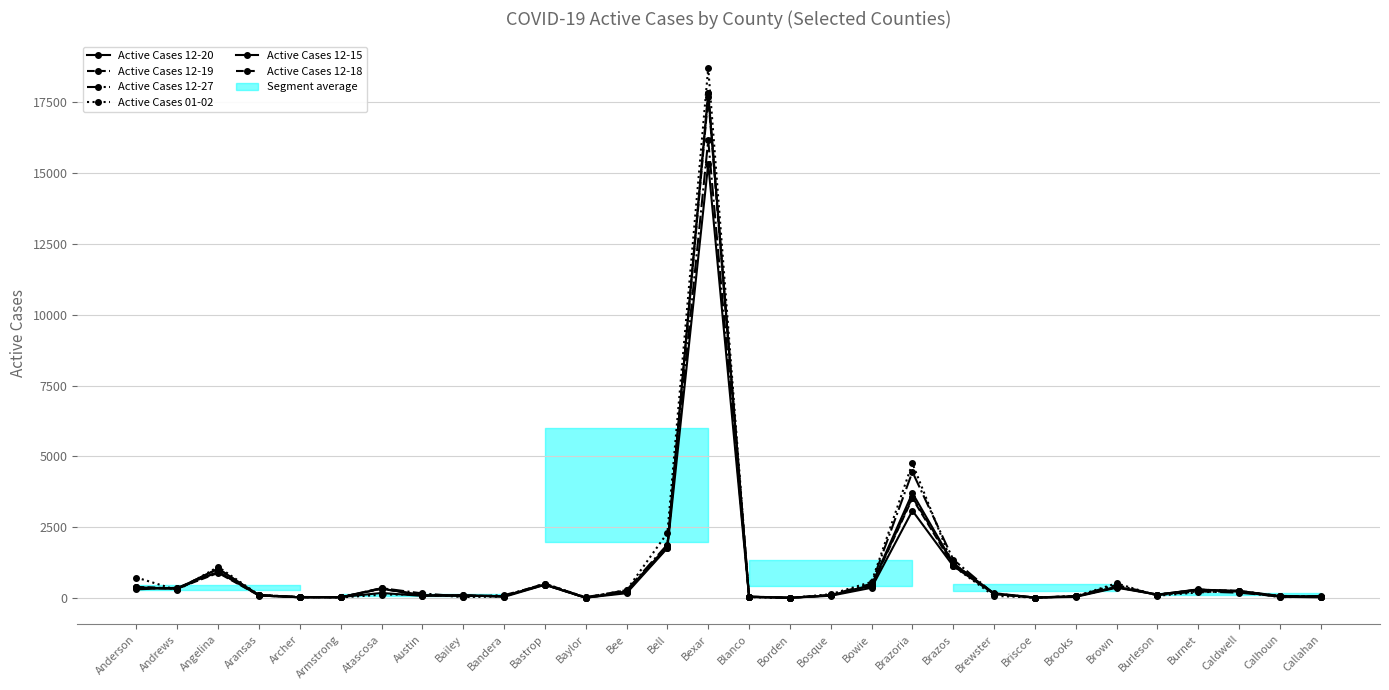

At Brazoria, list the series in order from largest to smallest.

Active Cases 01-02, Active Cases 12-27, Active Cases 12-20, Active Cases 12-19, Active Cases 12-18, Active Cases 12-15